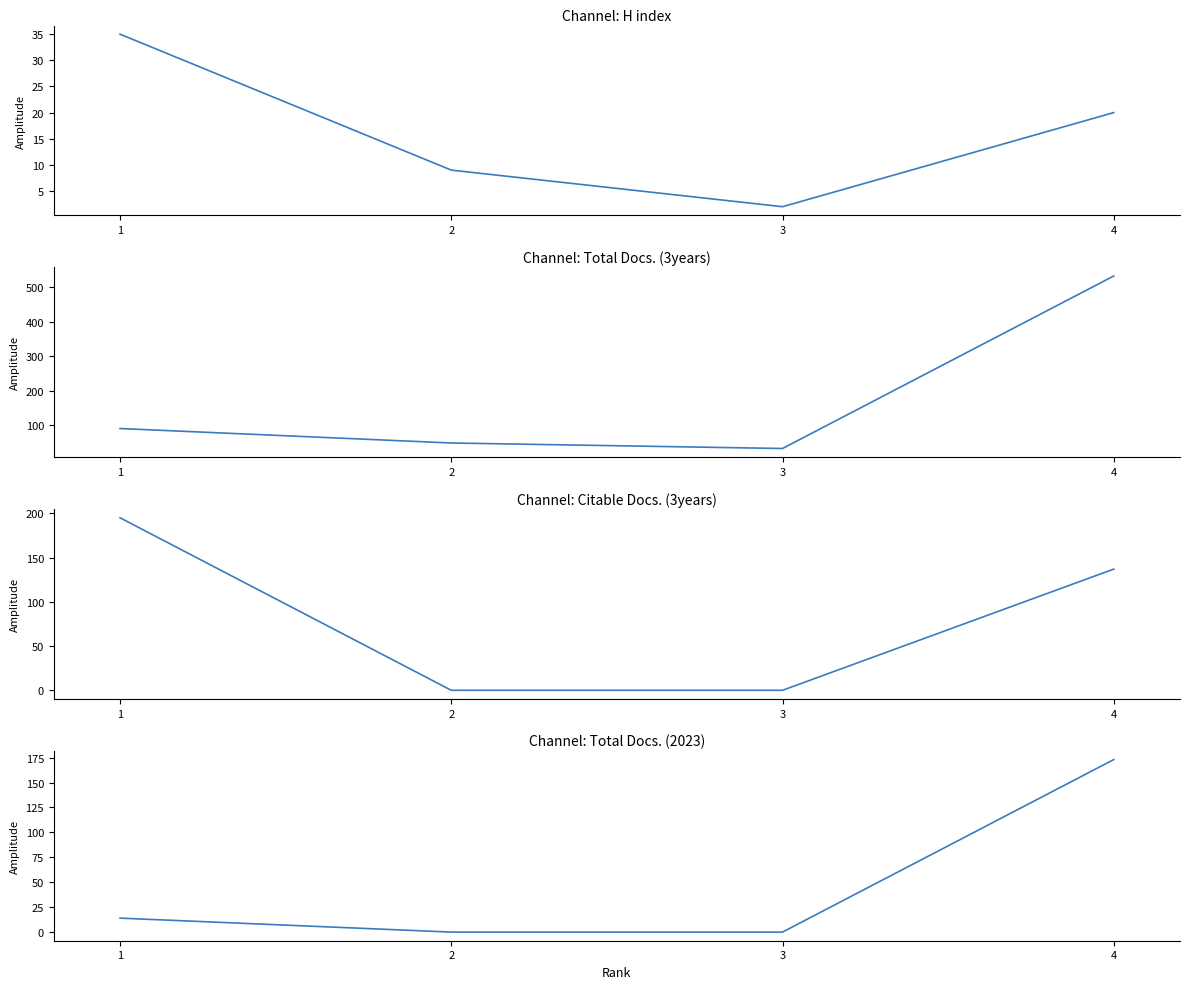

Is this an area chart (filled region under the line)?

No